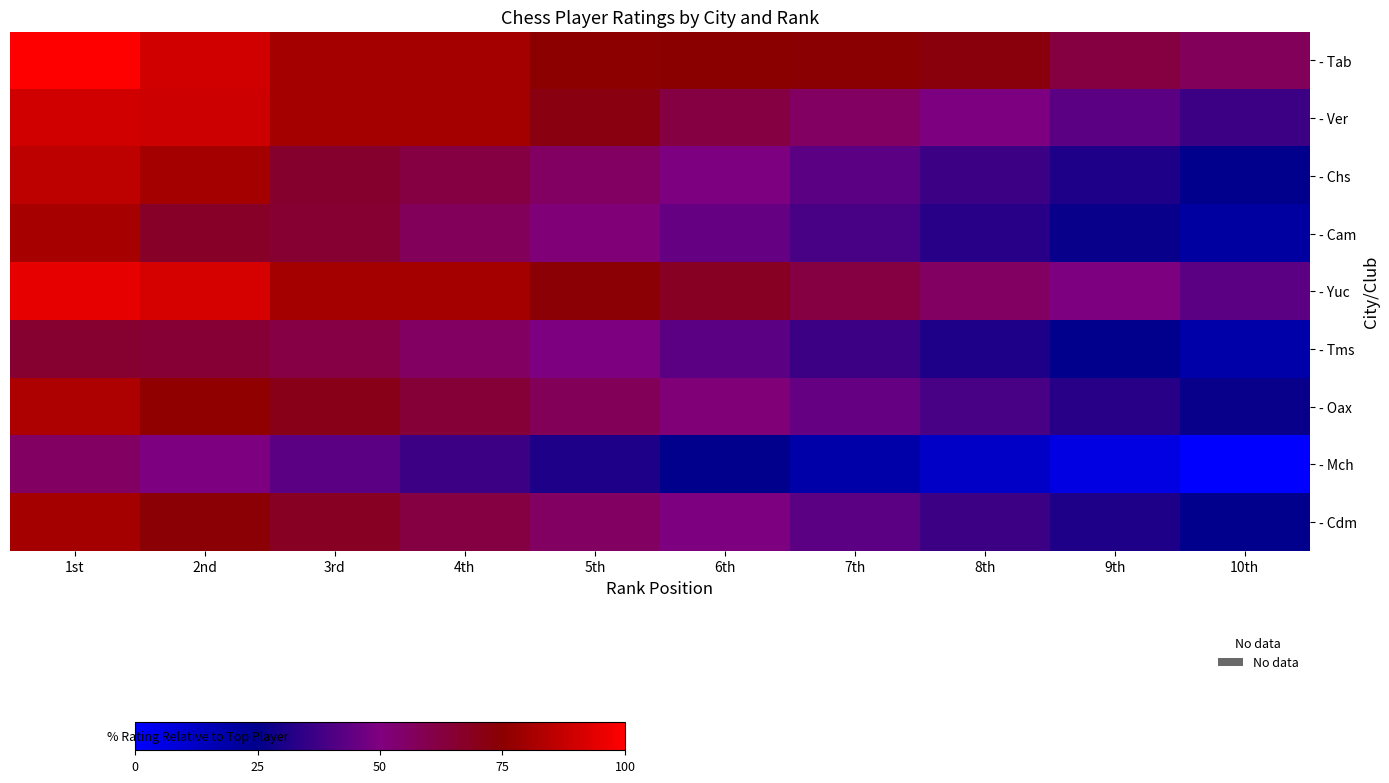

Rank the series at 7th from highest to lowest value.

- Tab, - Yuc, - Ver, - Oax, - Chs, - Cdm, - Cam, - Tms, - Mch